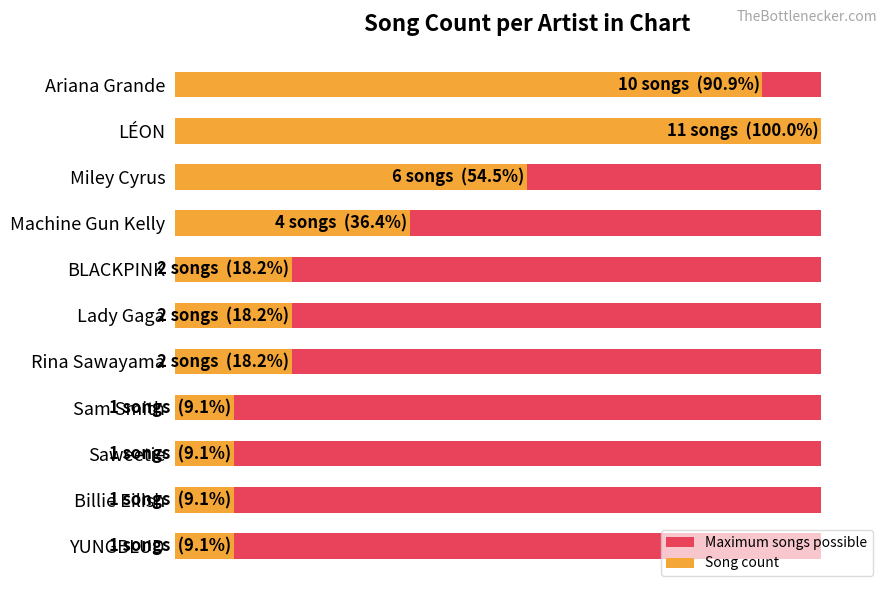

List the series in order of their peak value, highest first.

Song count, Maximum songs possible